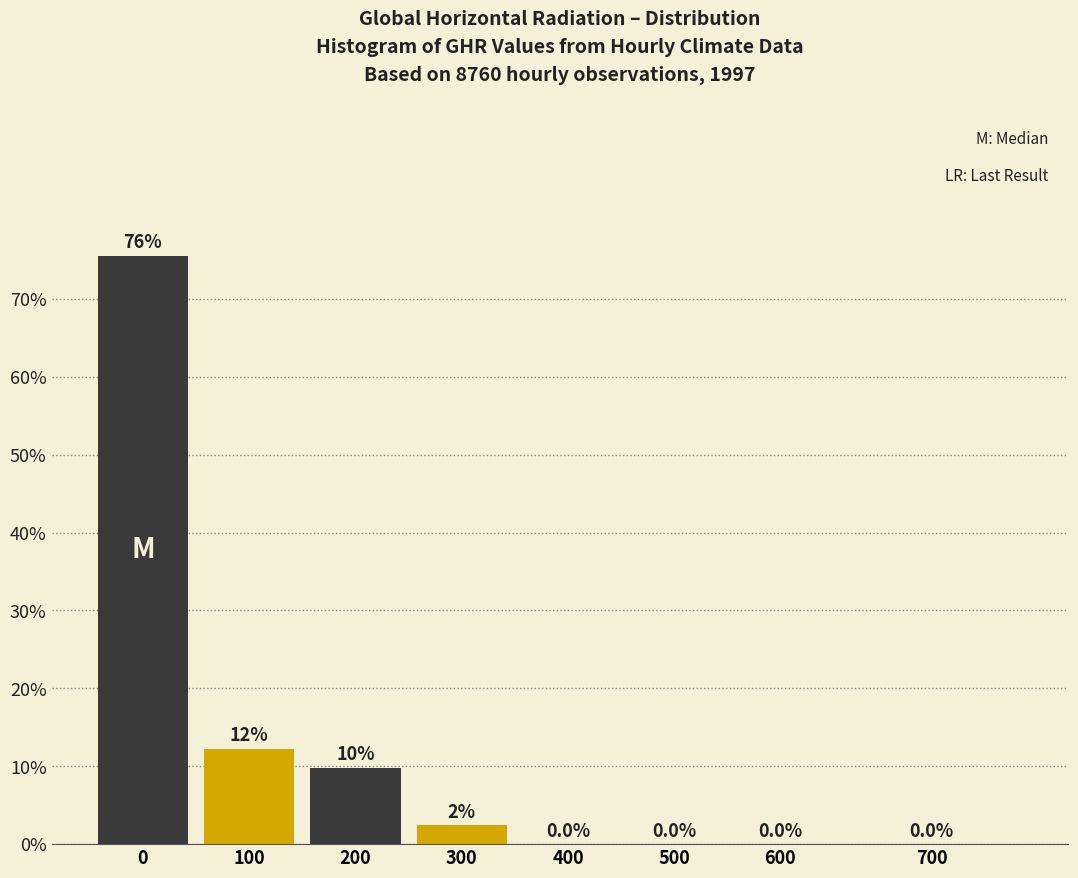

What is the maximum value shown in the chart?

75.6